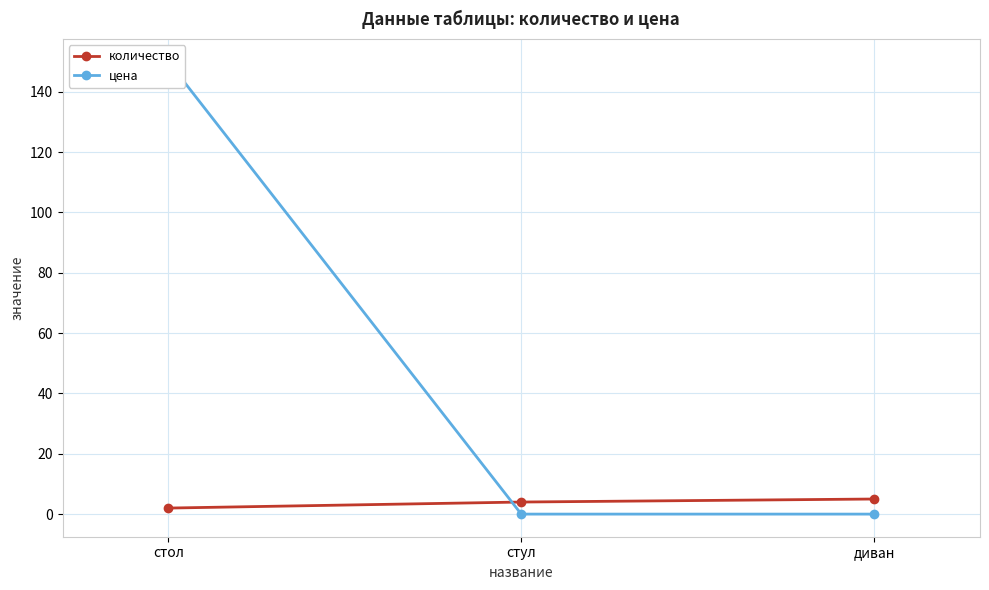

How many lines are shown in the chart?

2